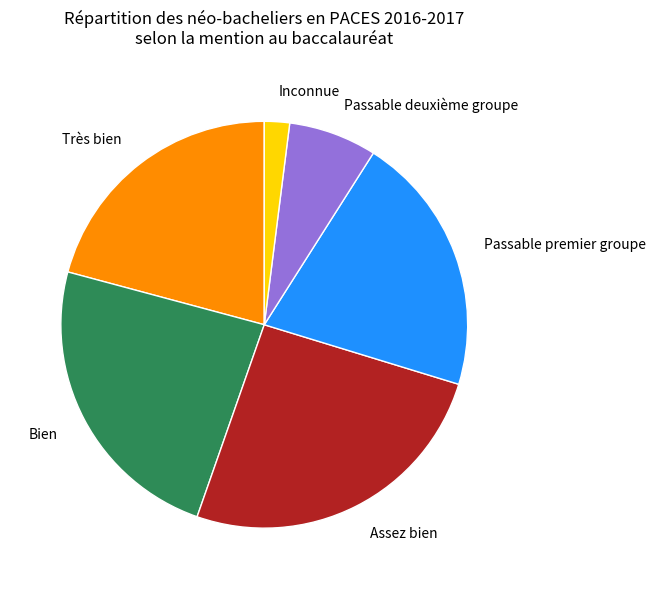

Between Très bien and Passable deuxième groupe, which is larger?

Très bien